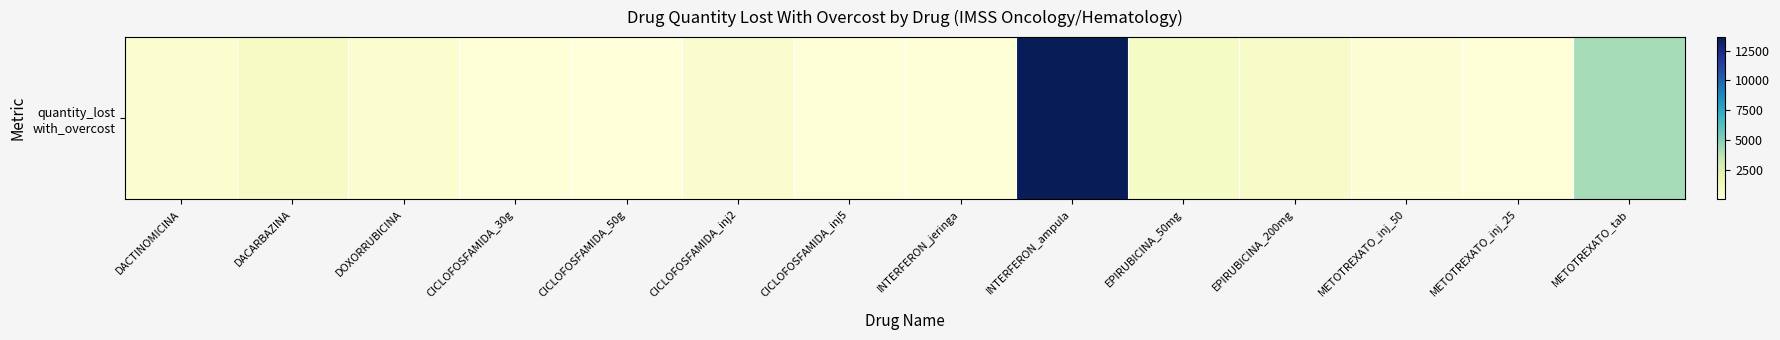

At which category does the chart reach its peak across all series?

INTERFERON_ampula